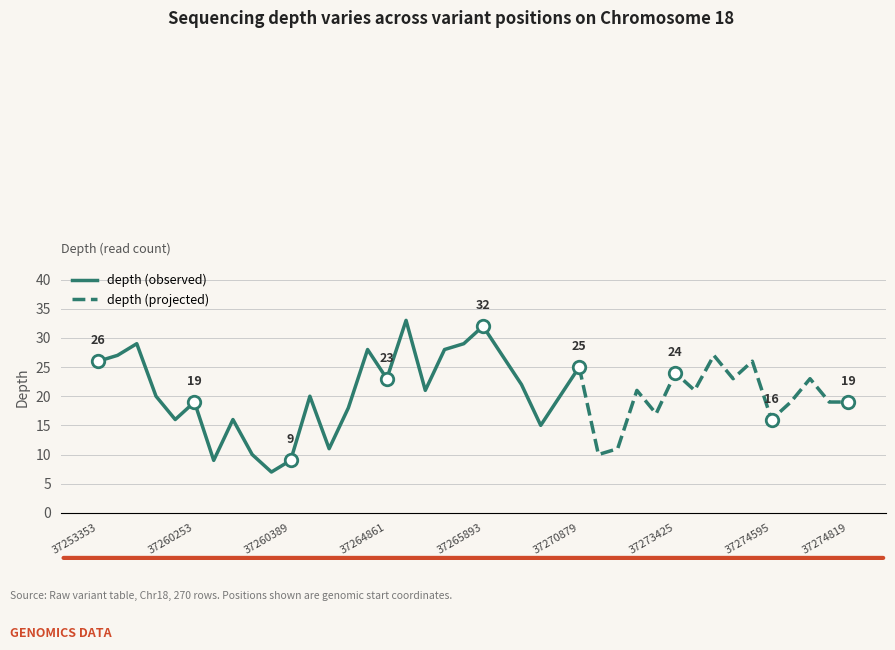

True or false: the data has more than 0 interior local peaks.

True